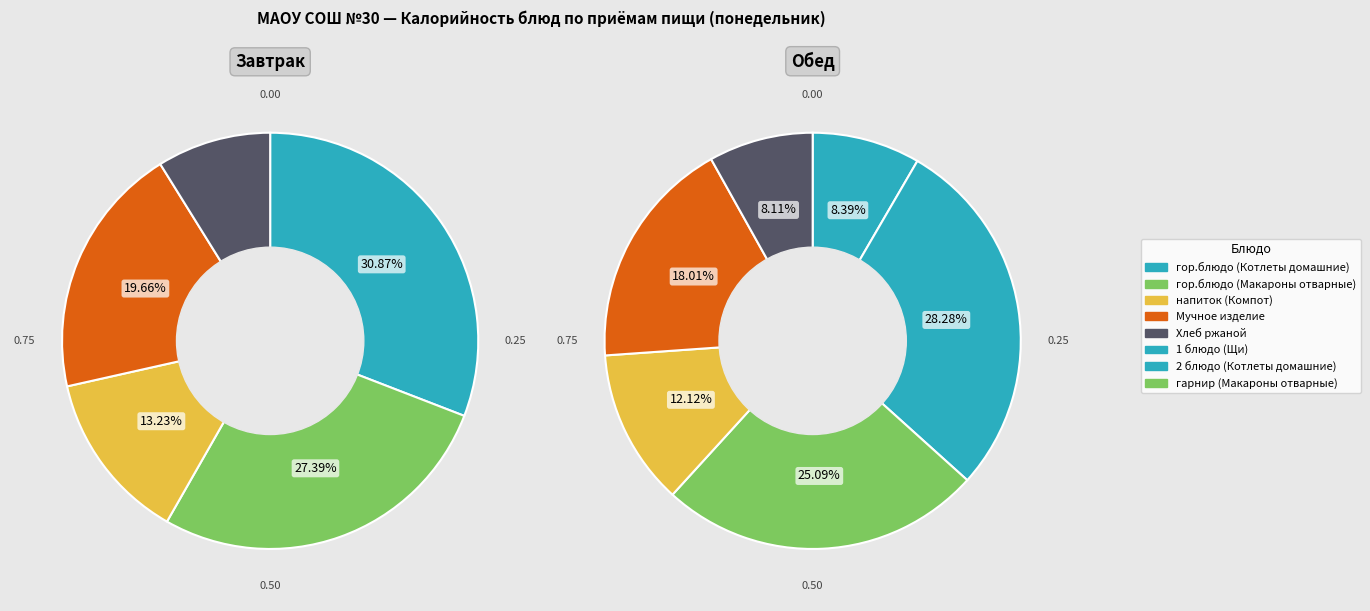

Is there a majority slice in this chart?

No